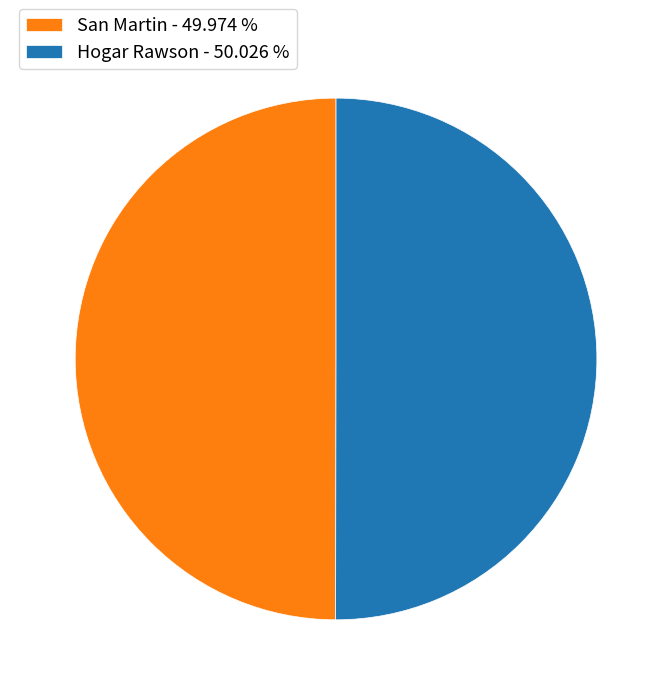

Do San Martin and Hogar Rawson together represent more than half of the pie?

Yes